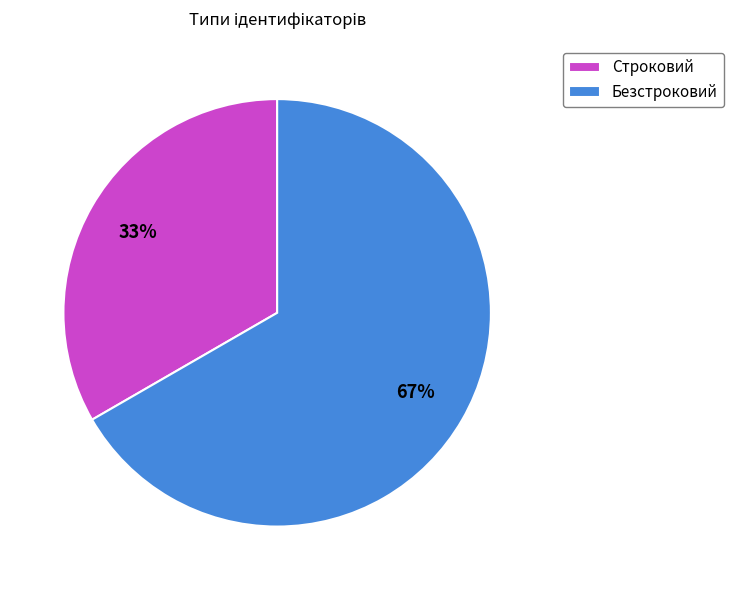

To the nearest percent, what portion does Безстроковий represent?

67%